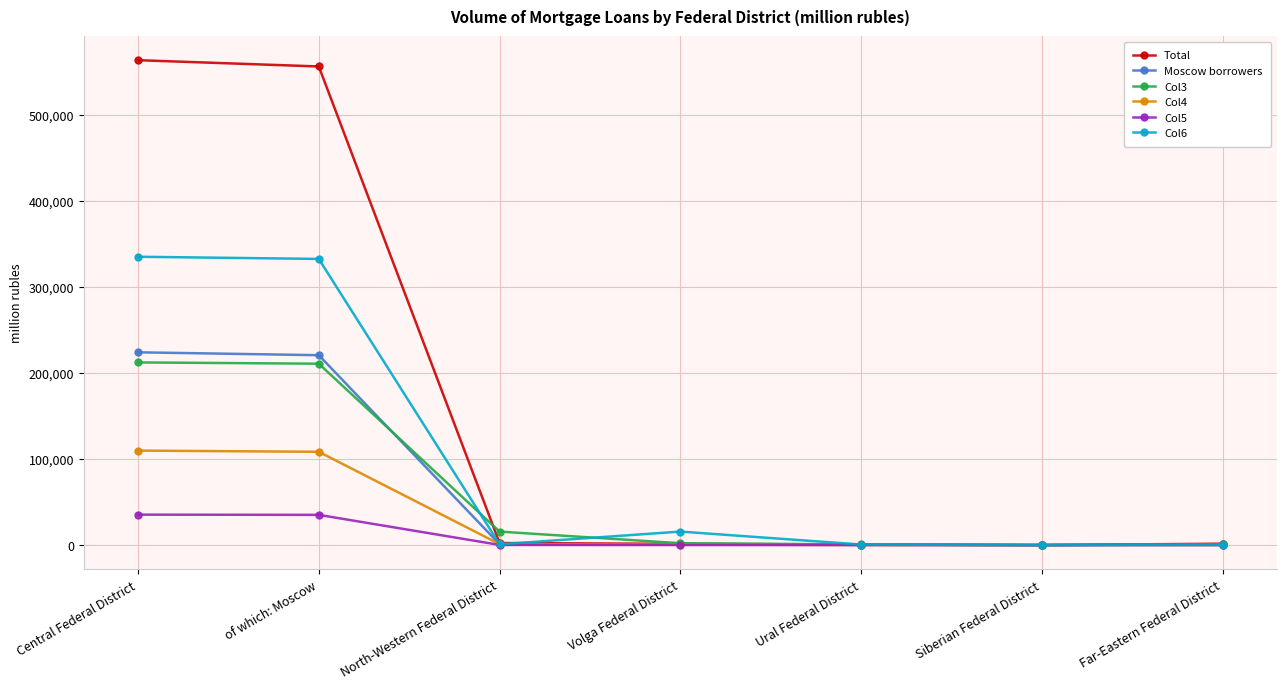

What is the sum of the Col4 values at Central Federal District and of which: Moscow?

218277